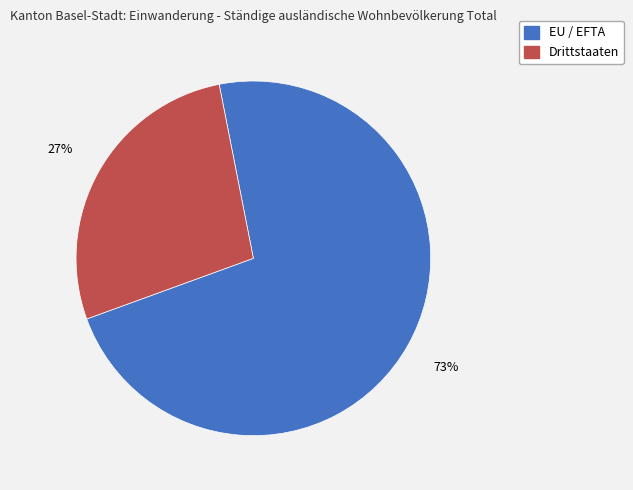

To the nearest percent, what is the average slice percentage?

50%